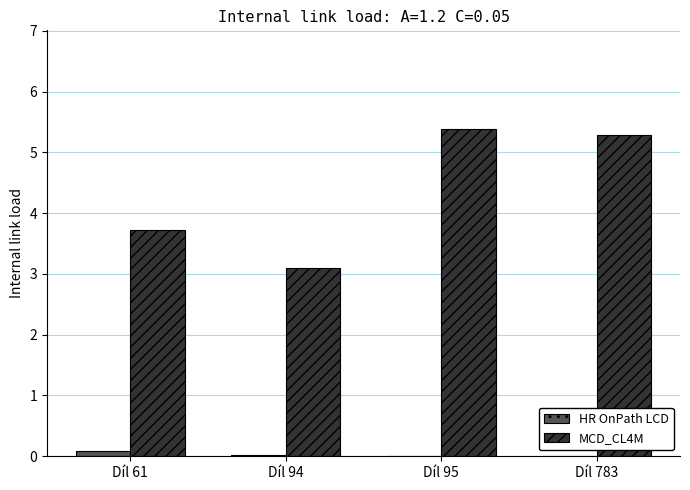

Count the number of data series in this chart.

2